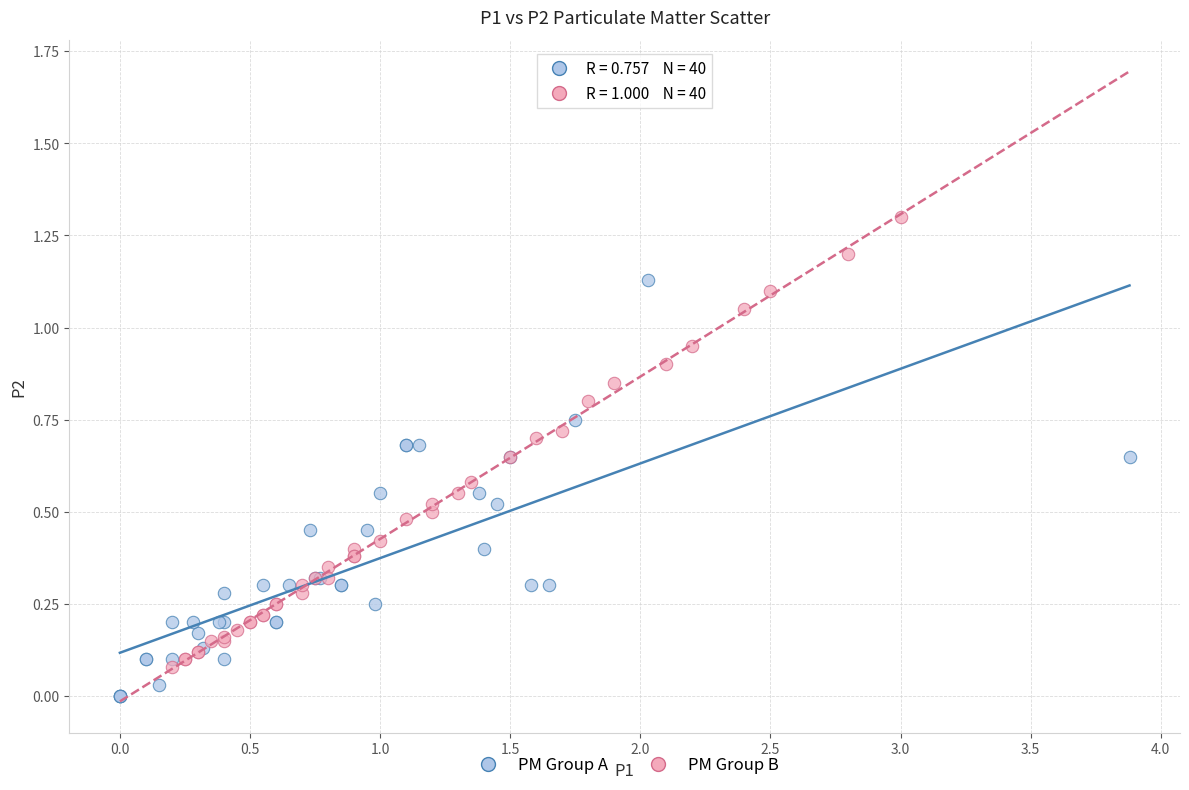

Which series reaches the maximum Y coordinate?

PM Group B